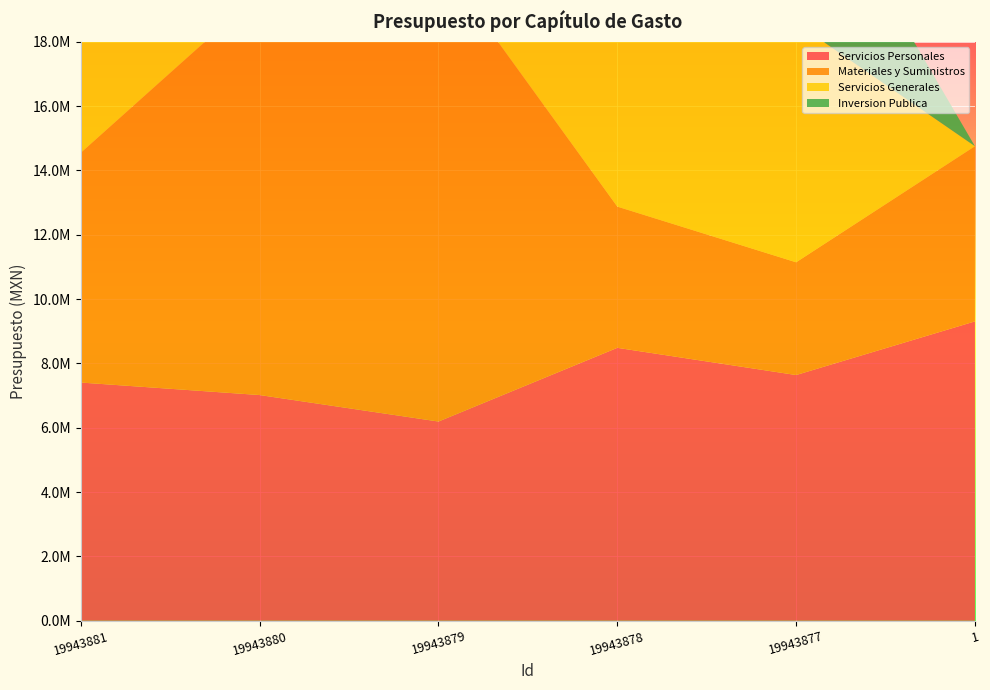

Reading left to right, transcribe all the data shown in this chart.

Servicios Personales: 19943881=7406400.0	19943880=7017583.2	19943879=6193914.9	19943878=8486052.6	19943877=7639881.3	1=9308218.7
Materiales y Suministros: 19943881=7147091.5	19943880=12503611.4	19943879=14355953.8	19943878=4390679.4	19943877=3505930.6	1=5446682.3
Servicios Generales: 19943881=9102836.6	19943880=6582037.5	19943879=6333048.2	19943878=6933475.3	19943877=7441926.9	1=0.0
Inversion Publica: 19943881=7243092.8	19943880=3800001.0	19943879=2600001.0	19943878=6642885.0	19943877=5695535.6	1=0.0